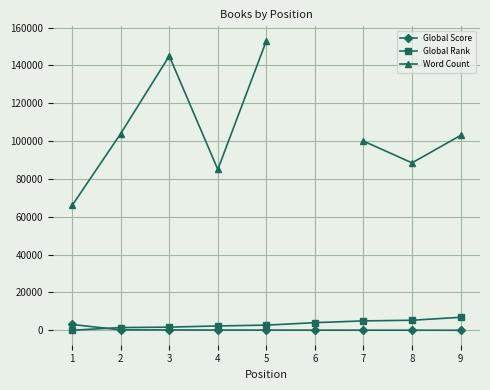

What is the difference between the maximum and second lowest values in the Global Rank series?

5429